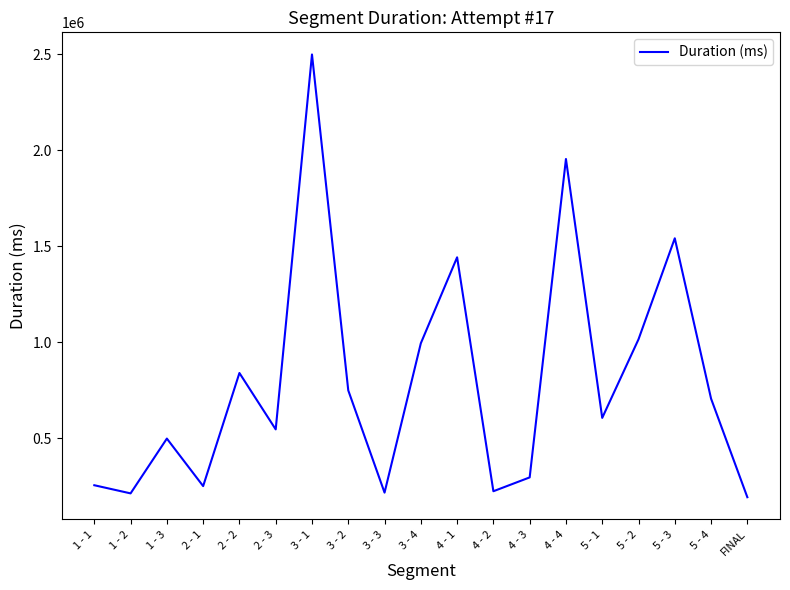

Is it true that the value at 5 - 2 is 668495?

False